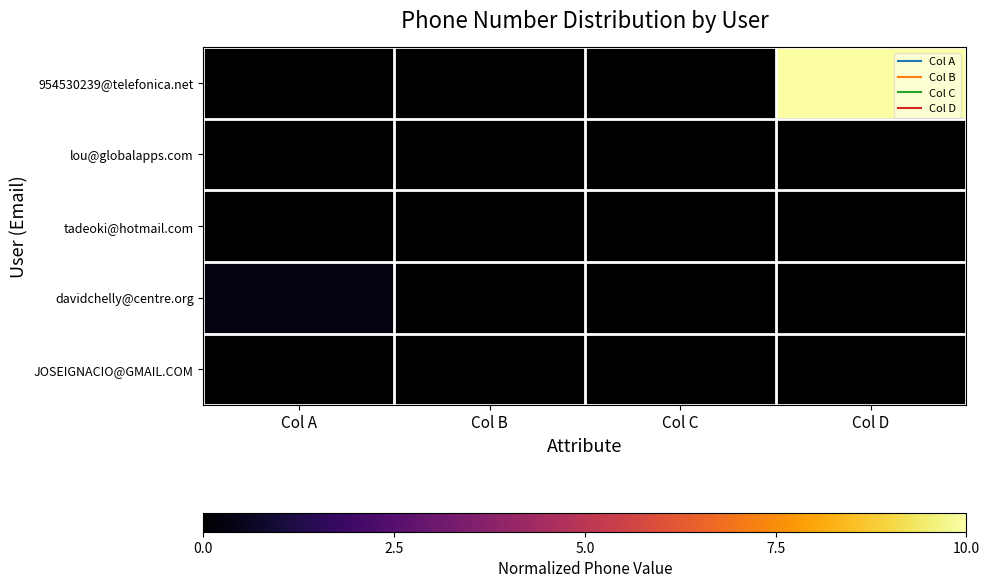

Count the number of categories in the chart.

4